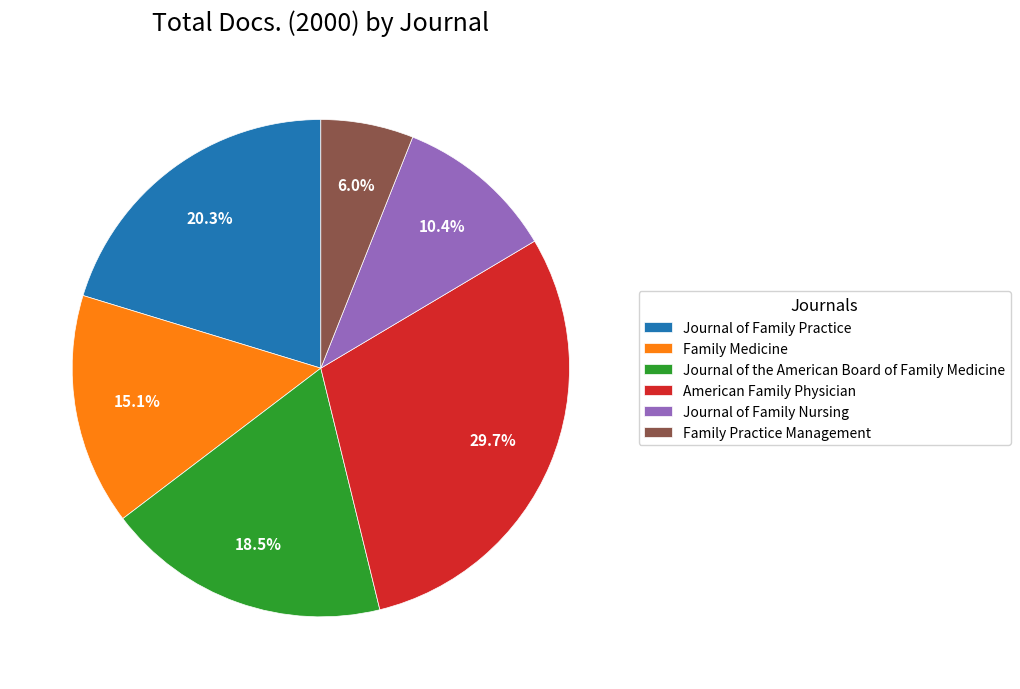

Does Journal of the American Board of Family Medicine represent more than half of the total?

No